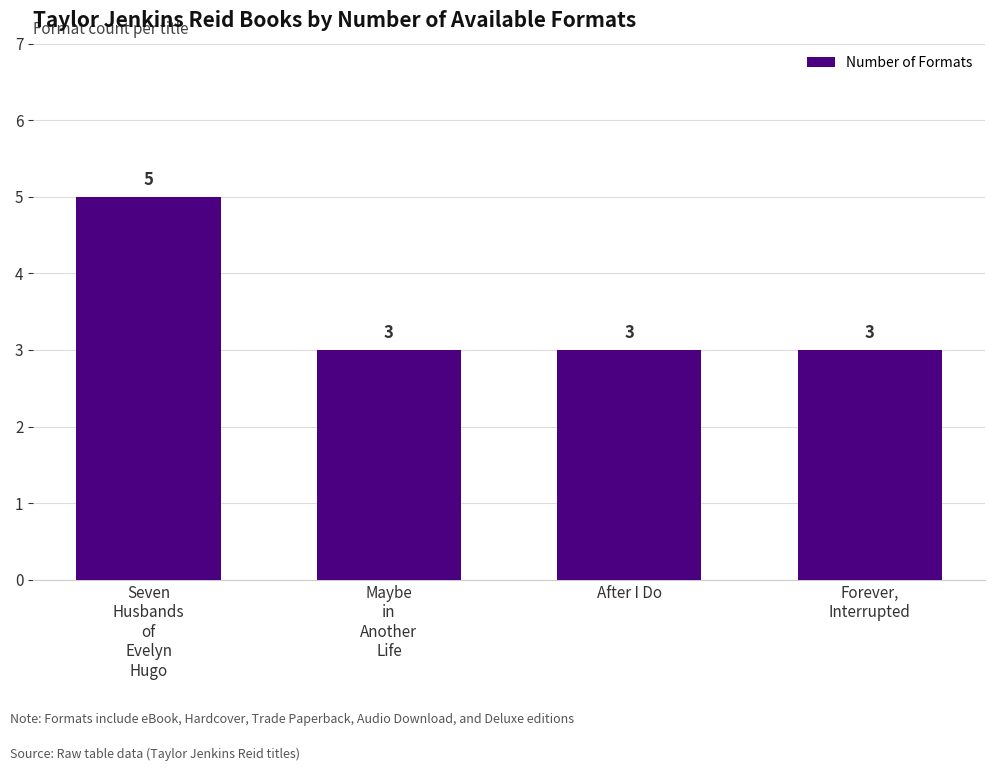

What is the label of the 4th bar from the left?

Forever,
Interrupted